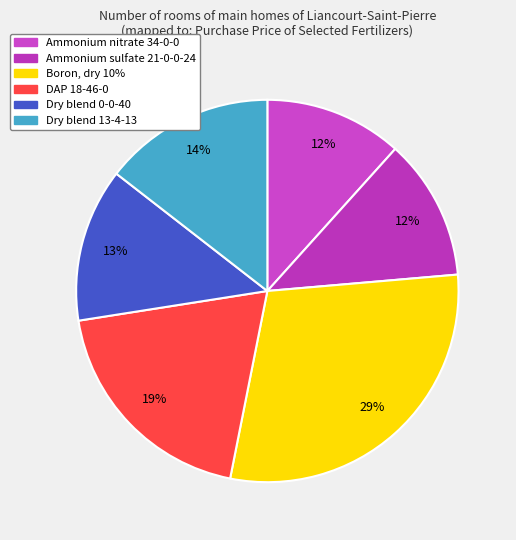

Combined, do Boron, dry 10% and Ammonium nitrate 34-0-0 account for over 50%?

No